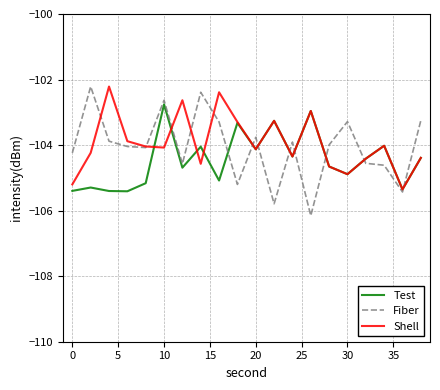

At how many categories does at least one series exceed -103?

7